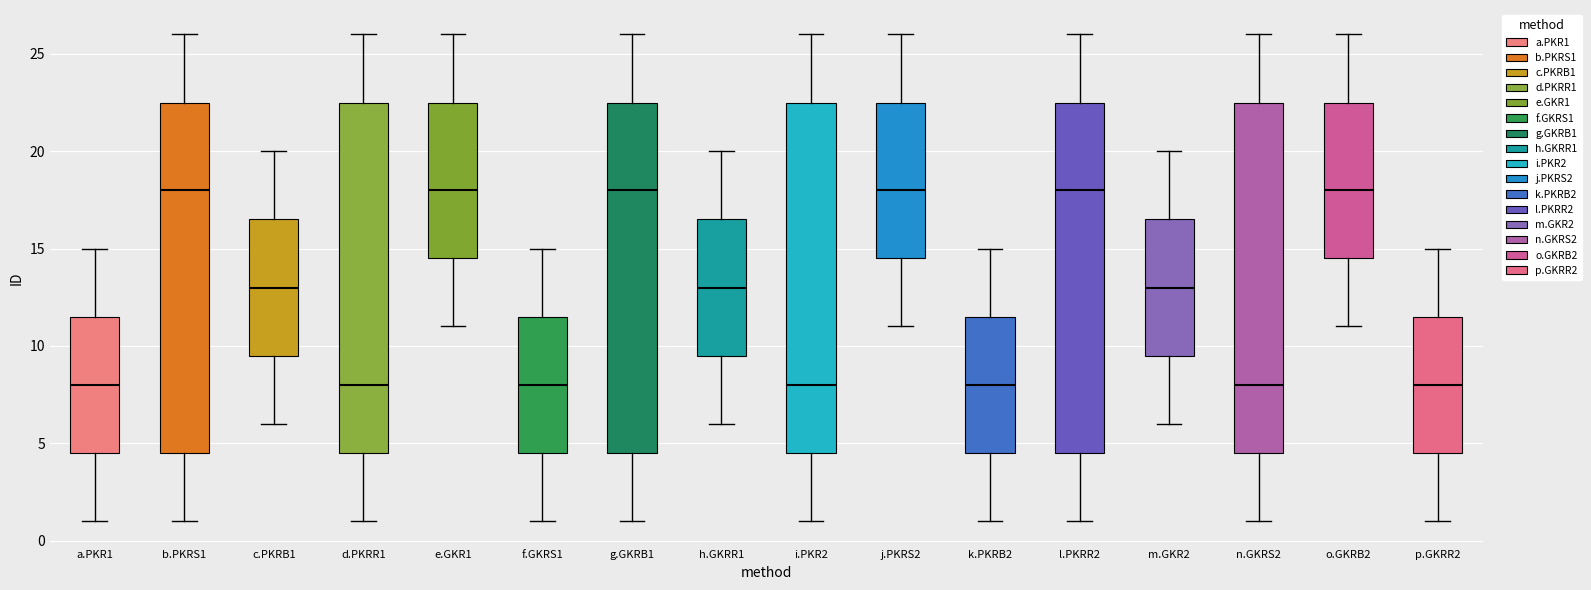

Reading left to right, read every box against the y-axis: the position of its median line, the range the box covers, and the ends of its whiskers. The values are not printed on the chart, so give them approximately, as read against the axis.

a.PKR1: median 8.0, box 4.5 to 11.5, whiskers 1.0 to 15.0
b.PKRS1: median 18.0, box 4.5 to 22.5, whiskers 1.0 to 26.0
c.PKRB1: median 13.0, box 9.5 to 16.5, whiskers 6.0 to 20.0
d.PKRR1: median 8.0, box 4.5 to 22.5, whiskers 1.0 to 26.0
e.GKR1: median 18.0, box 14.5 to 22.5, whiskers 11.0 to 26.0
f.GKRS1: median 8.0, box 4.5 to 11.5, whiskers 1.0 to 15.0
g.GKRB1: median 18.0, box 4.5 to 22.5, whiskers 1.0 to 26.0
h.GKRR1: median 13.0, box 9.5 to 16.5, whiskers 6.0 to 20.0
i.PKR2: median 8.0, box 4.5 to 22.5, whiskers 1.0 to 26.0
j.PKRS2: median 18.0, box 14.5 to 22.5, whiskers 11.0 to 26.0
k.PKRB2: median 8.0, box 4.5 to 11.5, whiskers 1.0 to 15.0
l.PKRR2: median 18.0, box 4.5 to 22.5, whiskers 1.0 to 26.0
m.GKR2: median 13.0, box 9.5 to 16.5, whiskers 6.0 to 20.0
n.GKRS2: median 8.0, box 4.5 to 22.5, whiskers 1.0 to 26.0
o.GKRB2: median 18.0, box 14.5 to 22.5, whiskers 11.0 to 26.0
p.GKRR2: median 8.0, box 4.5 to 11.5, whiskers 1.0 to 15.0